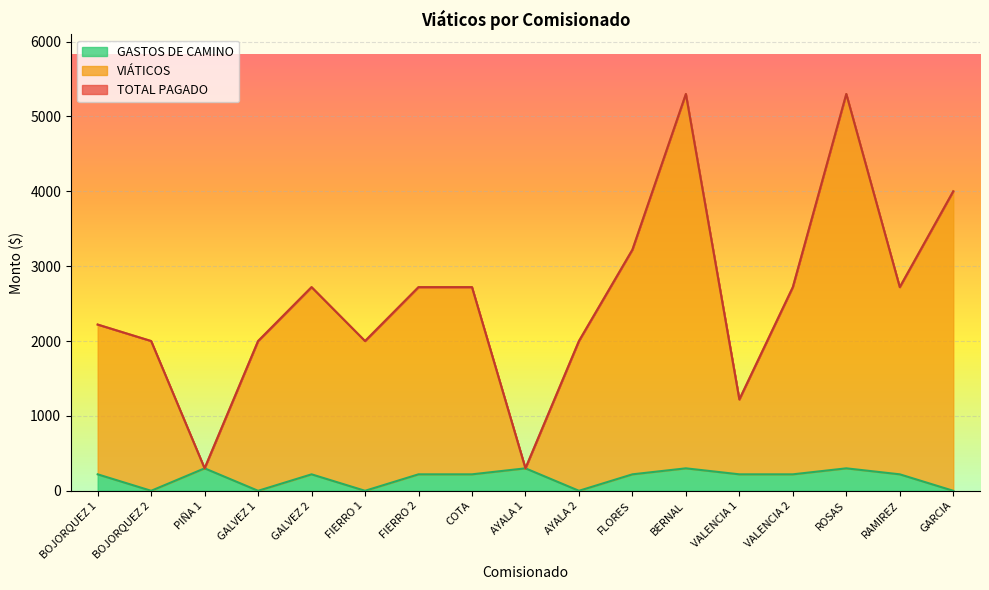

How many interior local peaks does the VIÁTICOS series have?

3